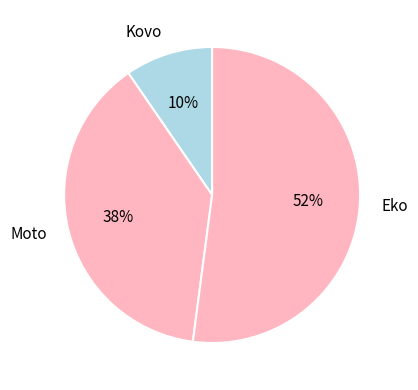

Count the number of slices in the pie.

3